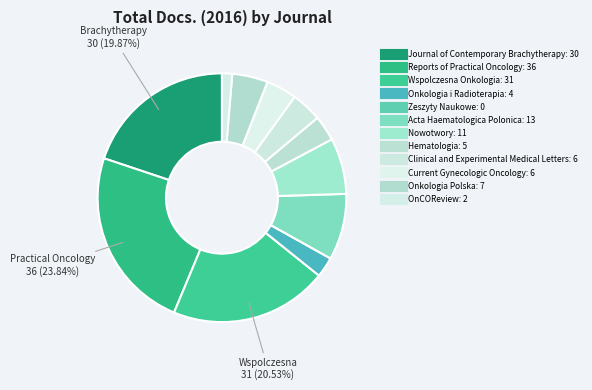

To the nearest percent, what is the difference between the Current Gynecologic Oncology and Hematologia slice percentages?

1%